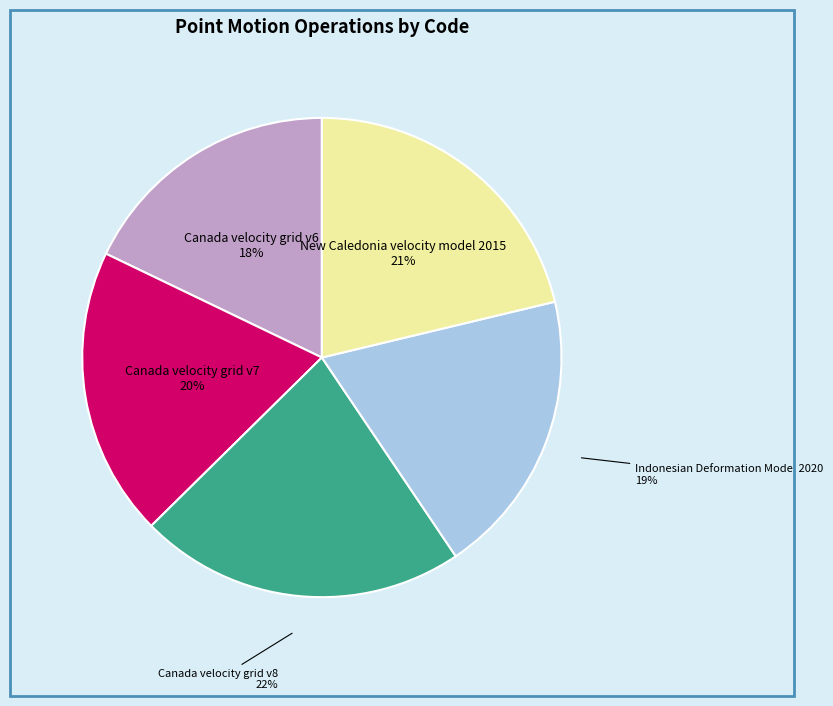

Which slice is the smallest?

Canada velocity grid v6